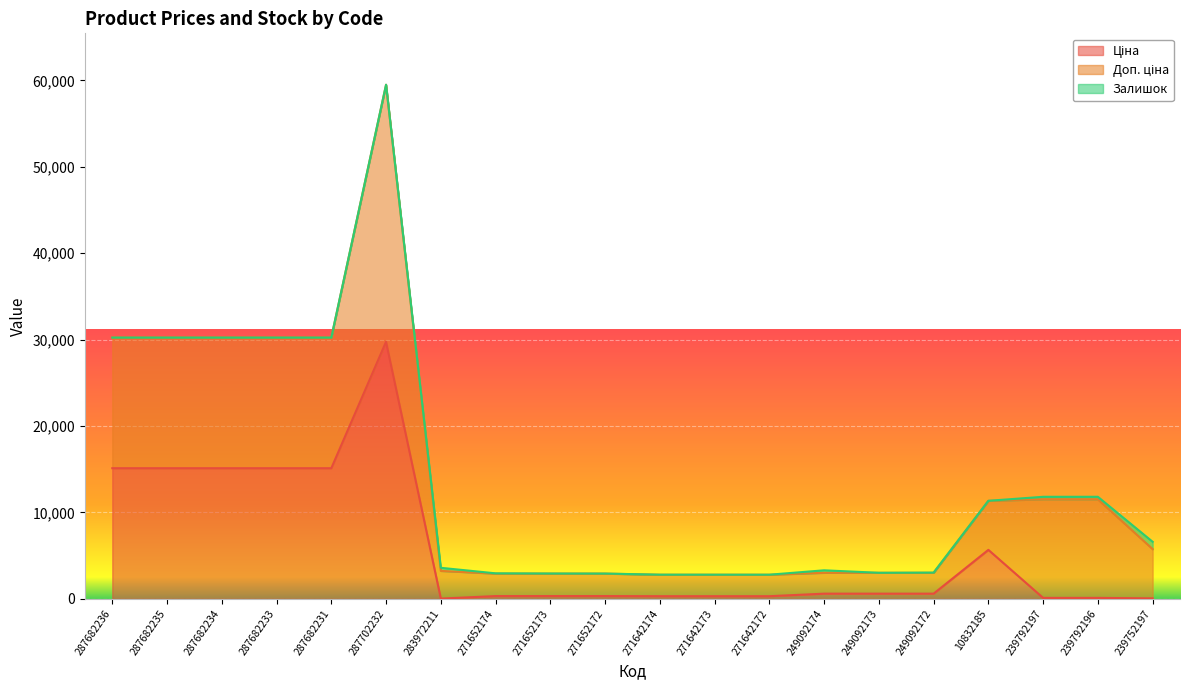

How many distinct data groups are displayed?

3